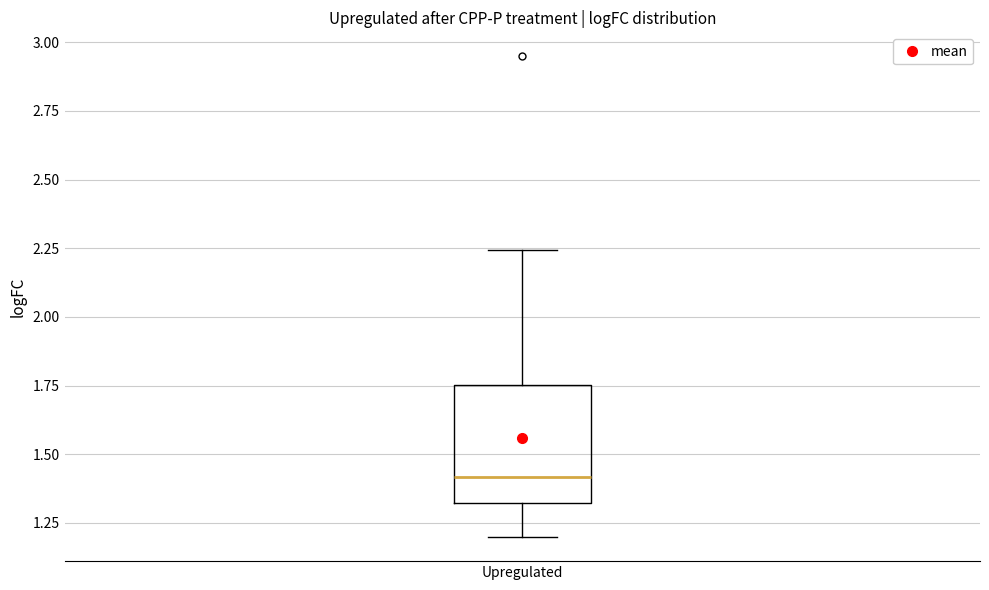

Where is the lower edge of the box for Upregulated on the y-axis? The values are not printed on the chart, so give them approximately, as read against the axis.

1.30